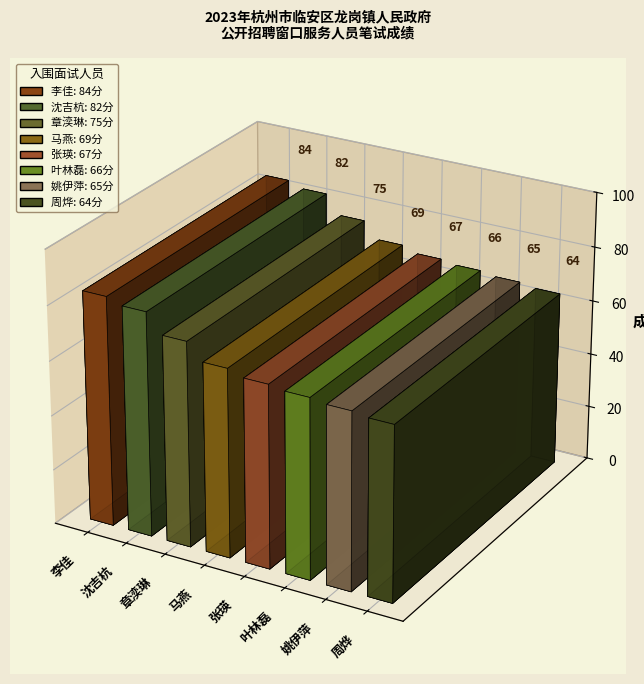

What is the difference between the maximum and minimum values?

20